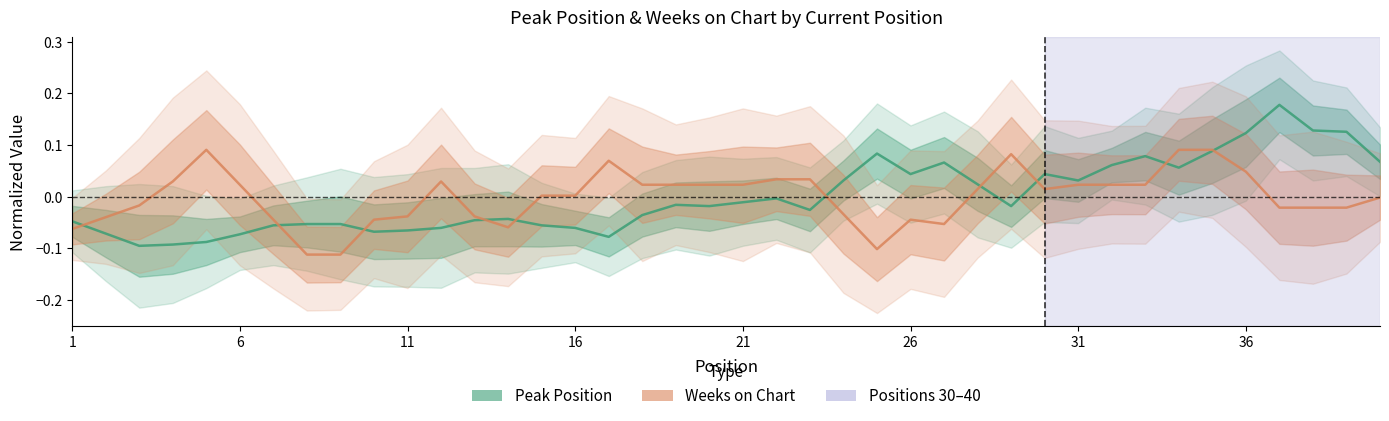

Rank the series by their maximum value, from highest to lowest.

Peak Position, Weeks on Chart